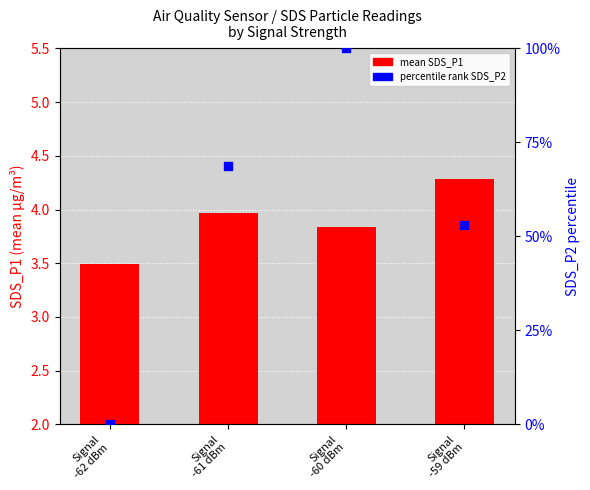

Which series has the largest Y range (max minus min)?

percentile rank SDS_P2